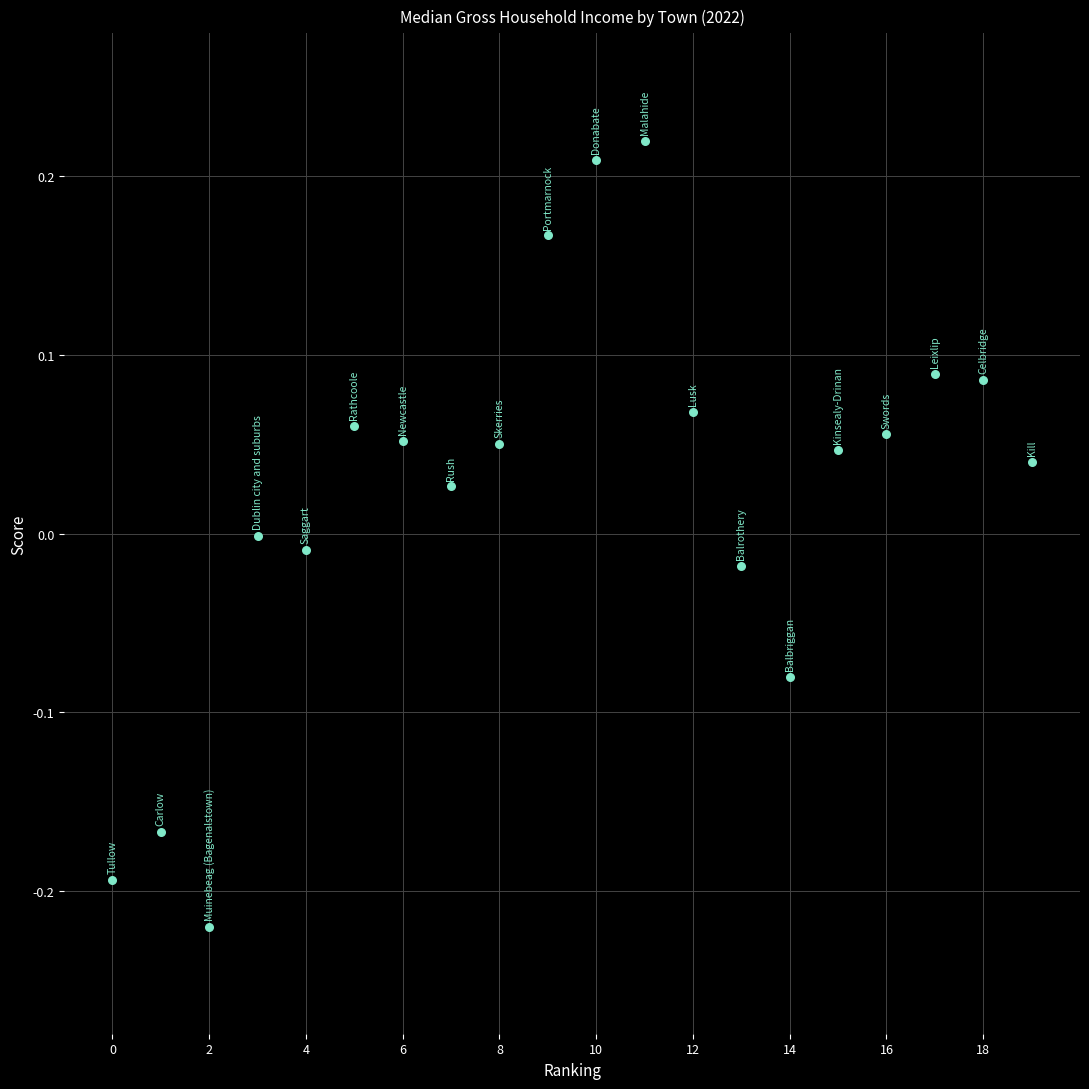

What is the range of Y values (max minus min)?

0.4